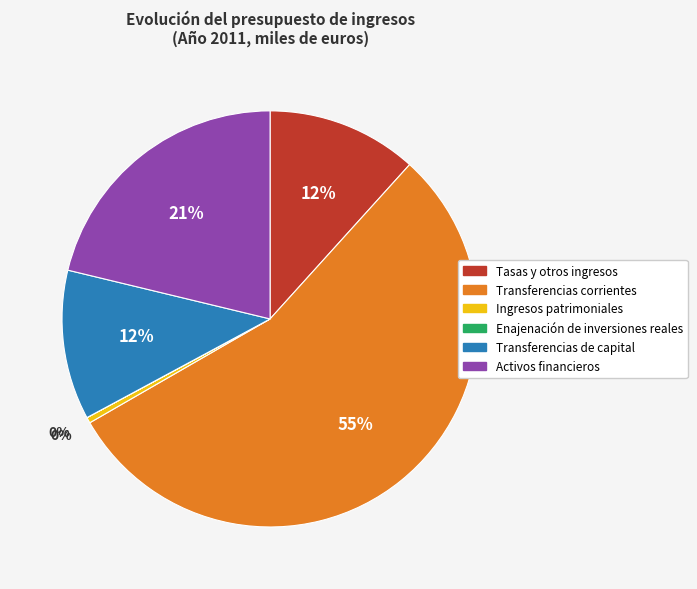

What is the largest slice in the pie chart?

Transferencias corrientes